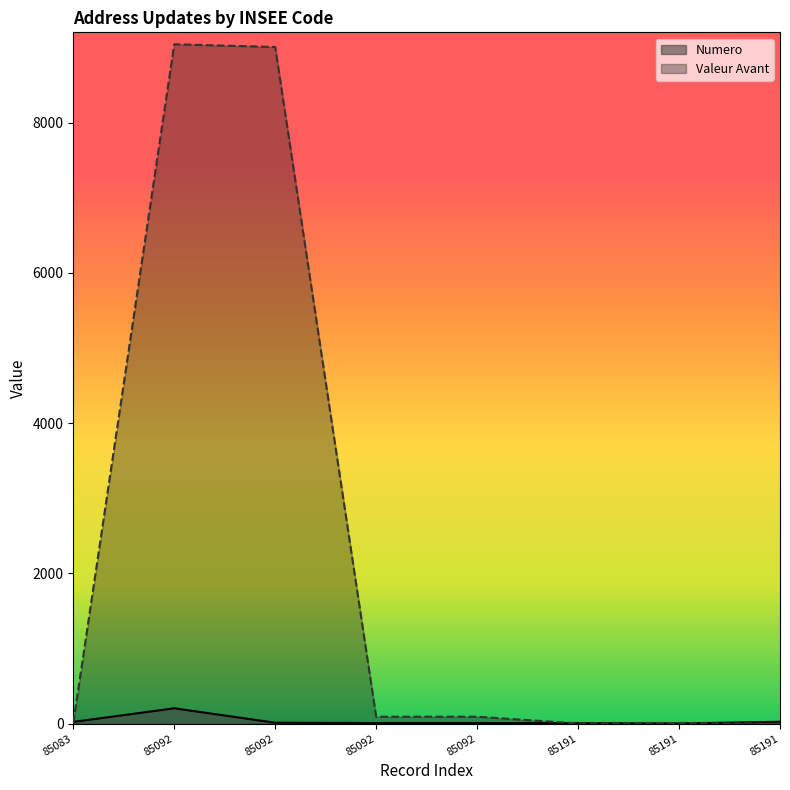

Between which two adjacent categories do Numero and Valeur Avant first intersect?

85083 and 85092